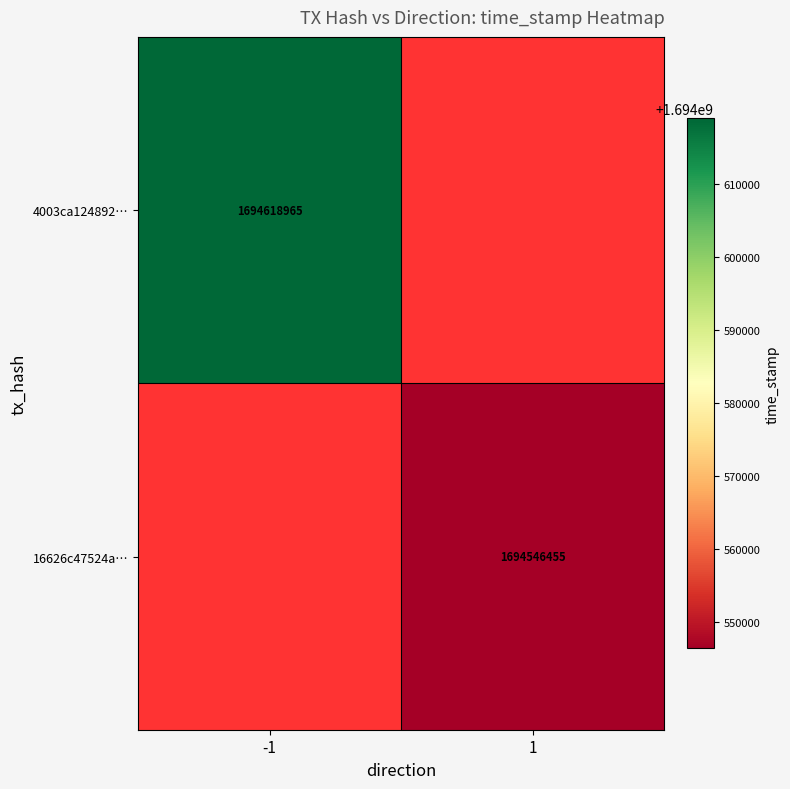

Is it true that 4003ca124892… equals 1694618965 at -1?

True